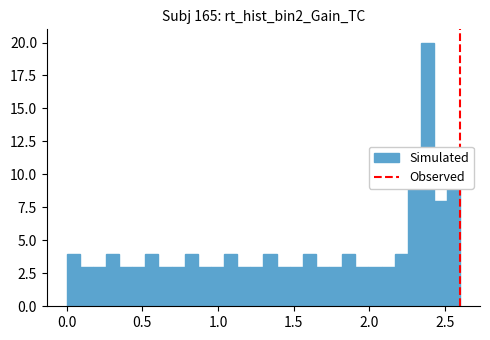

Read against the x-axis, roughly where is the centre of the tallest bar?

2.40